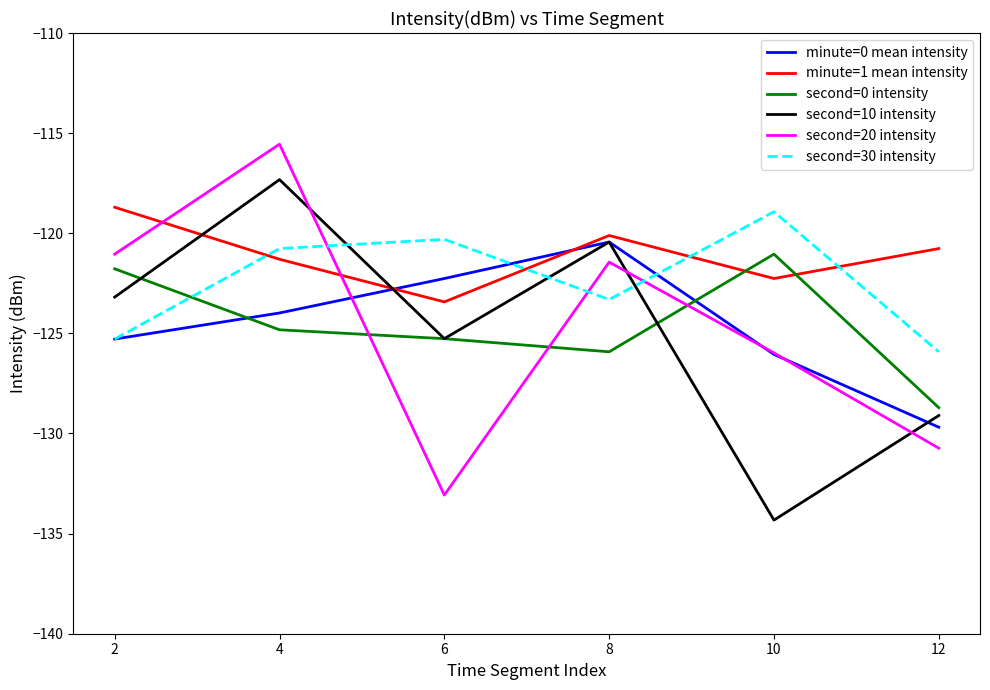

Which series has the largest total across all categories?

minute=1 mean intensity